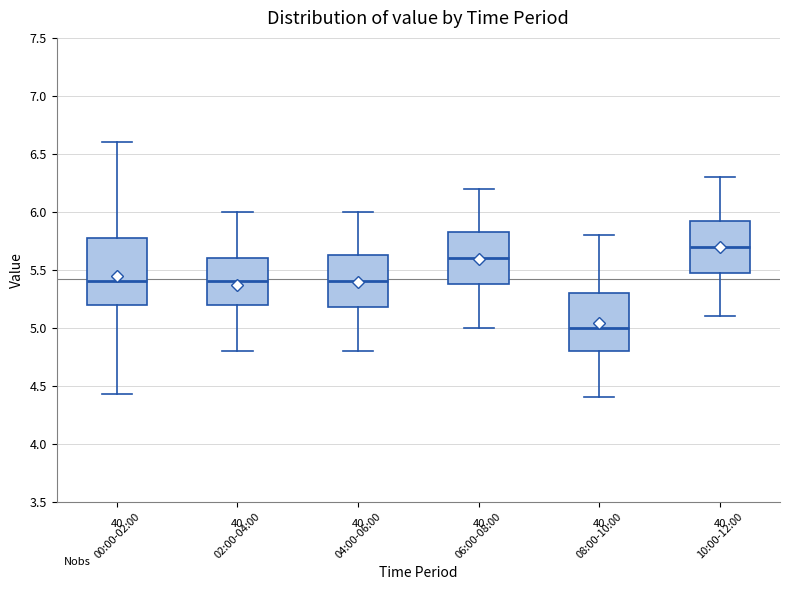

Where is the lower edge of the box for 02:00-04:00 on the y-axis? The values are not printed on the chart, so give them approximately, as read against the axis.

5.20